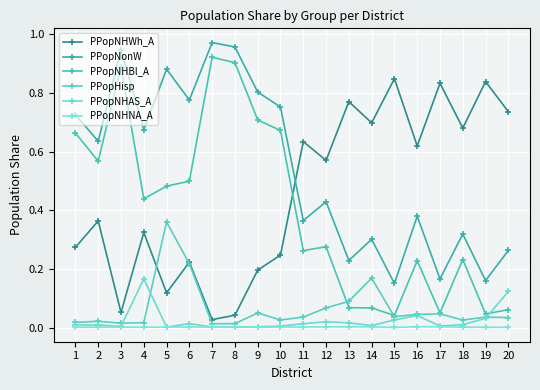

The PPopNHBl_A series shows 0.2 at 16. True or false?

True